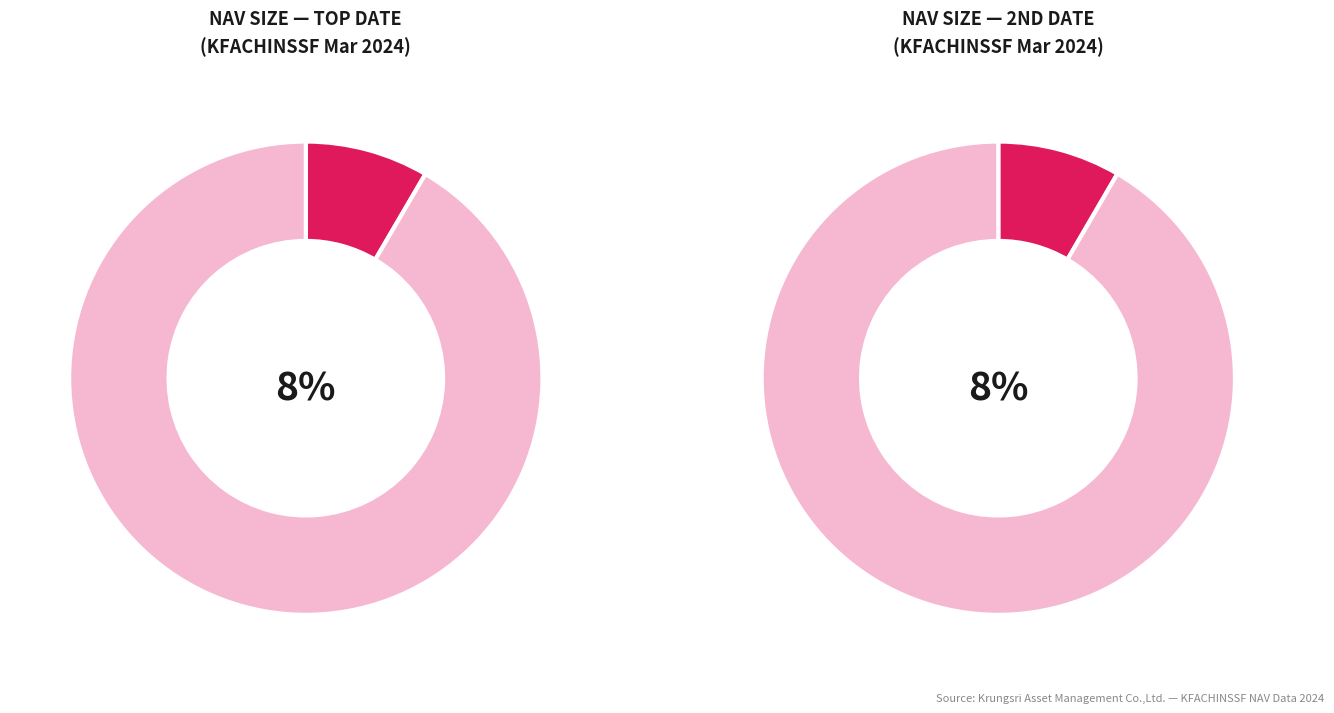

Is the sum of 2024-03-12 and 2024-03-26 greater than half?

No